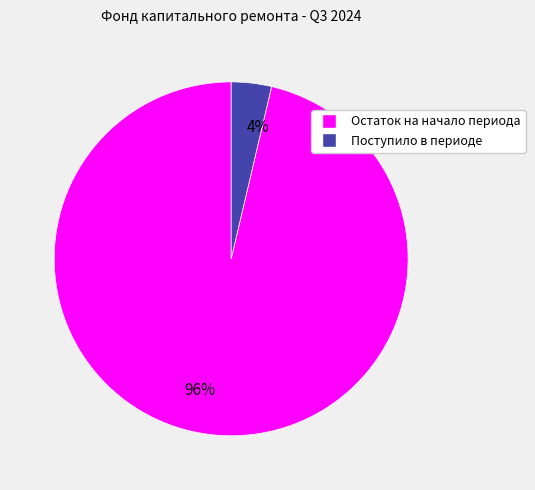

To the nearest percent, what is the combined percentage of 4% and 96%?

100%